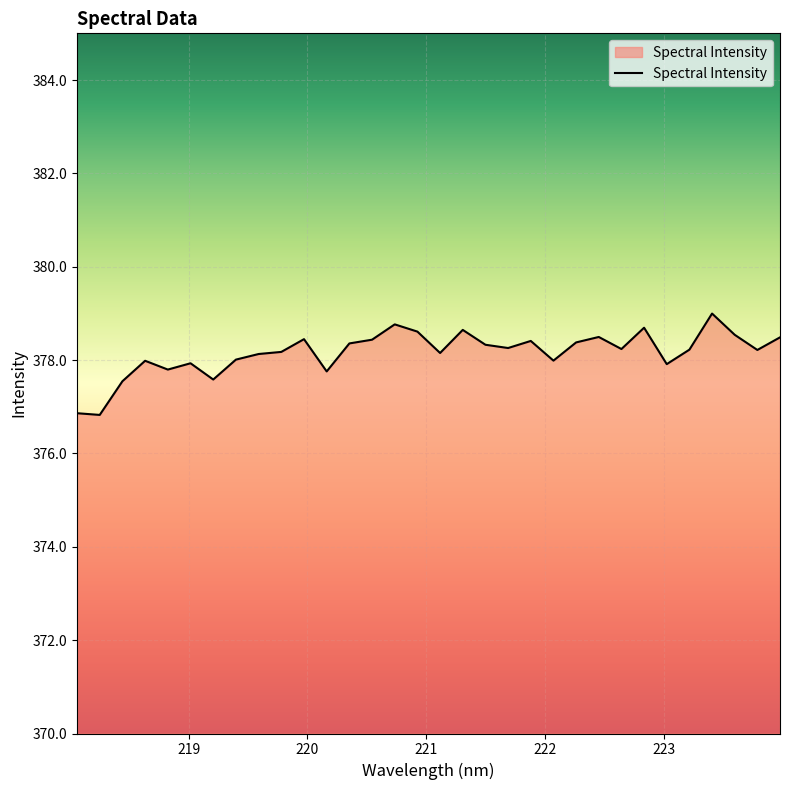

What is the maximum value shown in the chart?

379.0